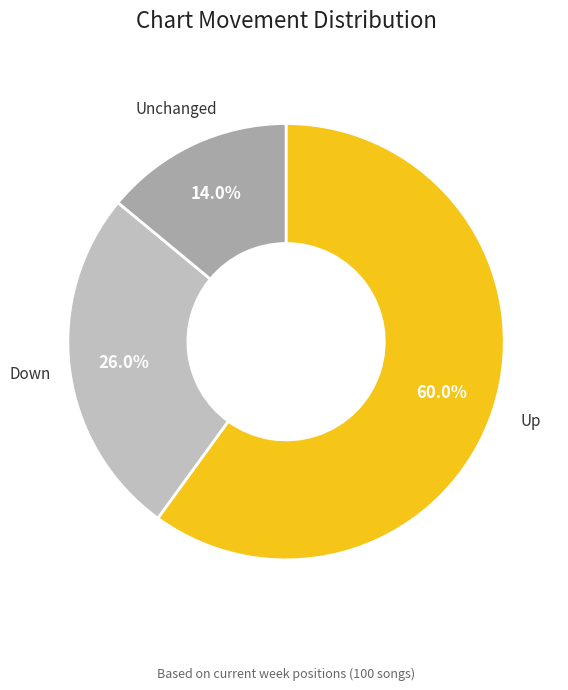

To the nearest percent, what is the difference between the largest and smallest slice percentages?

46%